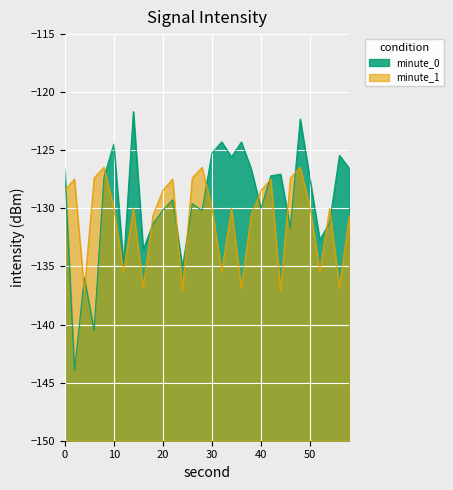

At which label does minute_1 reach its minimum?

4